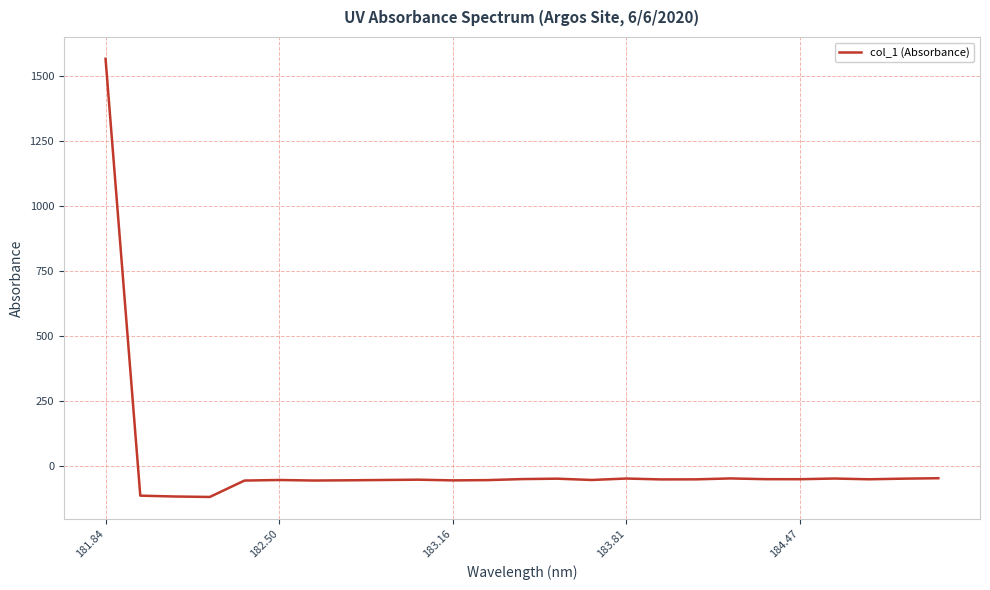

What is the difference between the maximum and minimum values?

1687.6